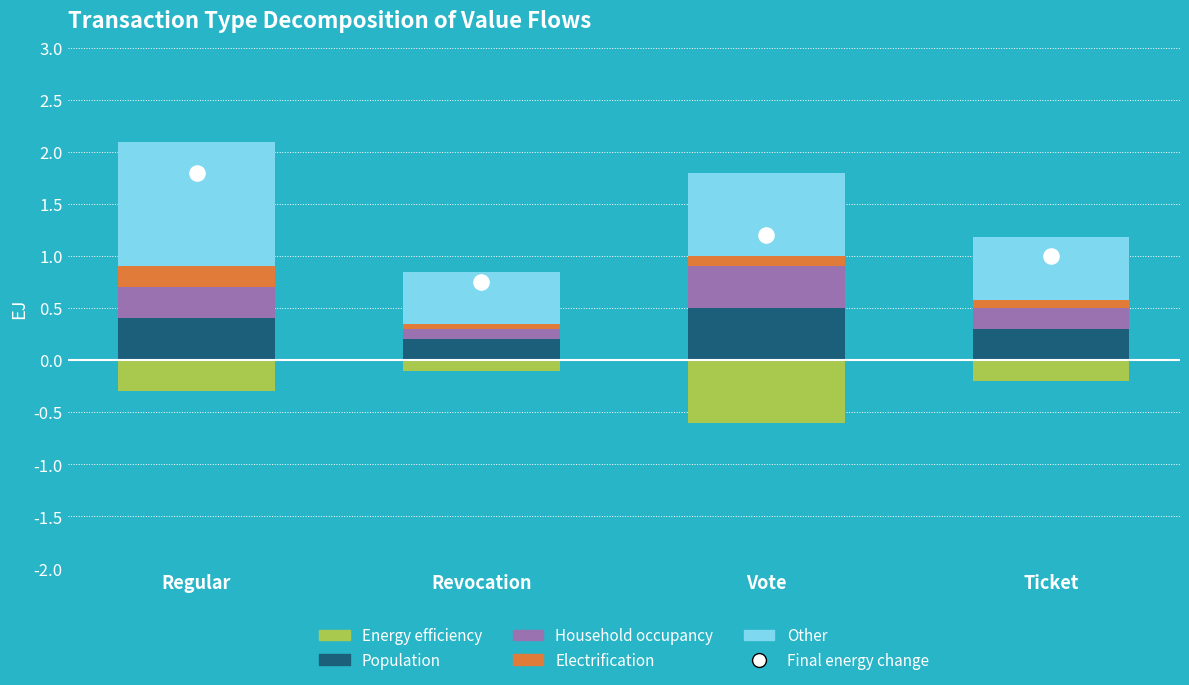

Is the value of Other at Revocation greater than the value of Household occupancy at Regular?

Yes